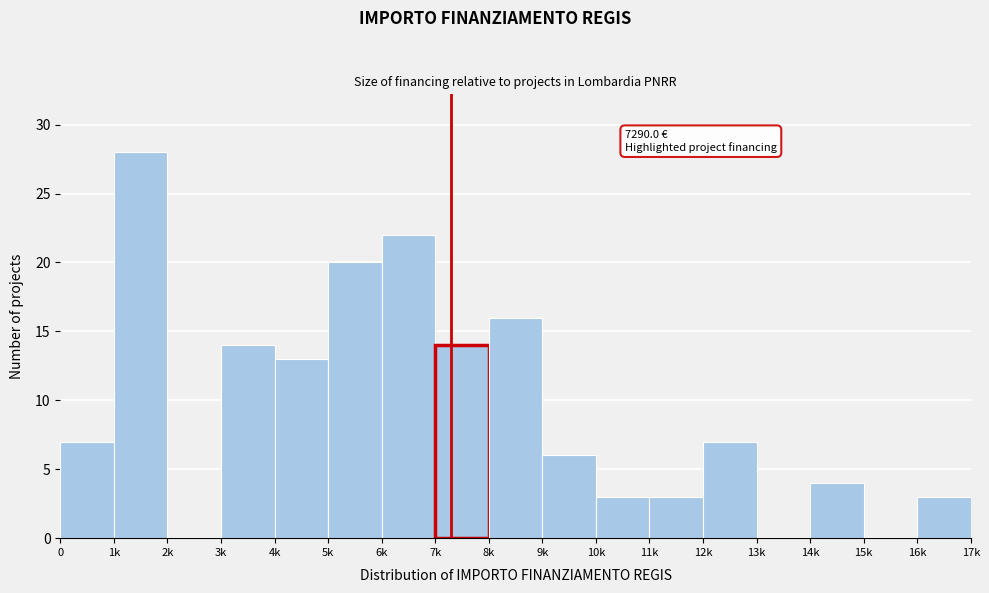

Reading left to right, transcribe all the data shown in this chart.

0=7	1k=28	2k=0	3k=14	4k=13	5k=20	6k=22	7k=14	8k=16	9k=6	10k=3	11k=3	12k=7	13k=0	14k=4	15k=0	16k=3